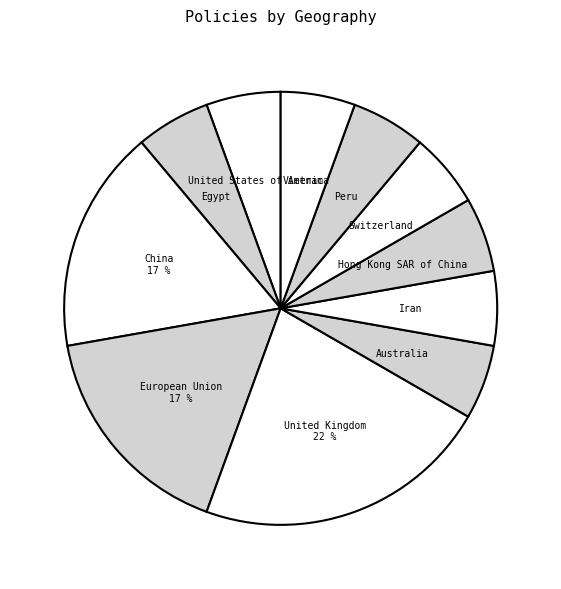

How many slices are in this pie chart?

11